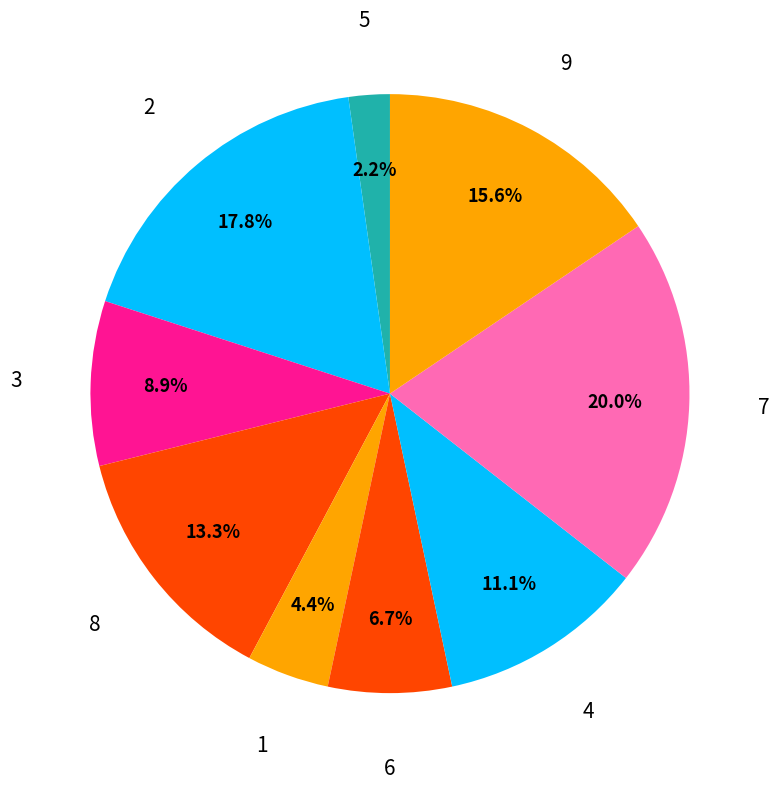

Count the number of slices in the pie.

9